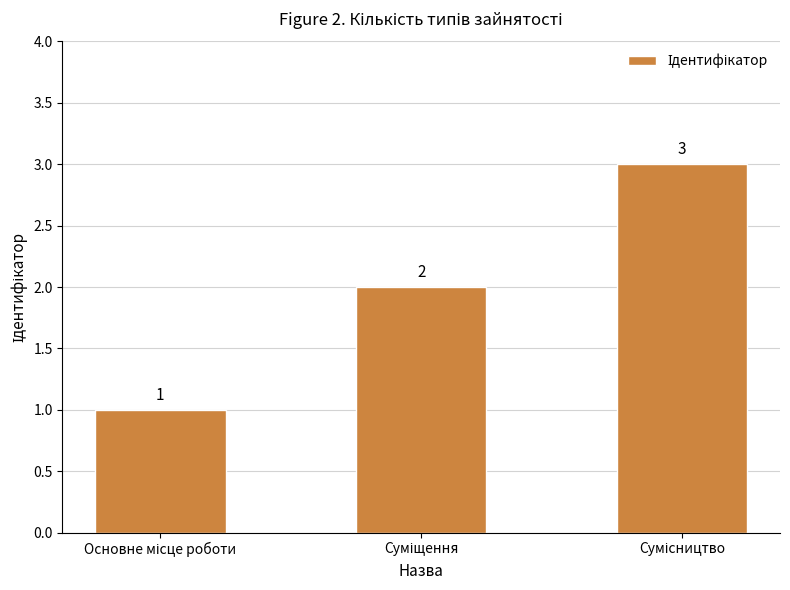

Count the values in the range 1 to 3.

3